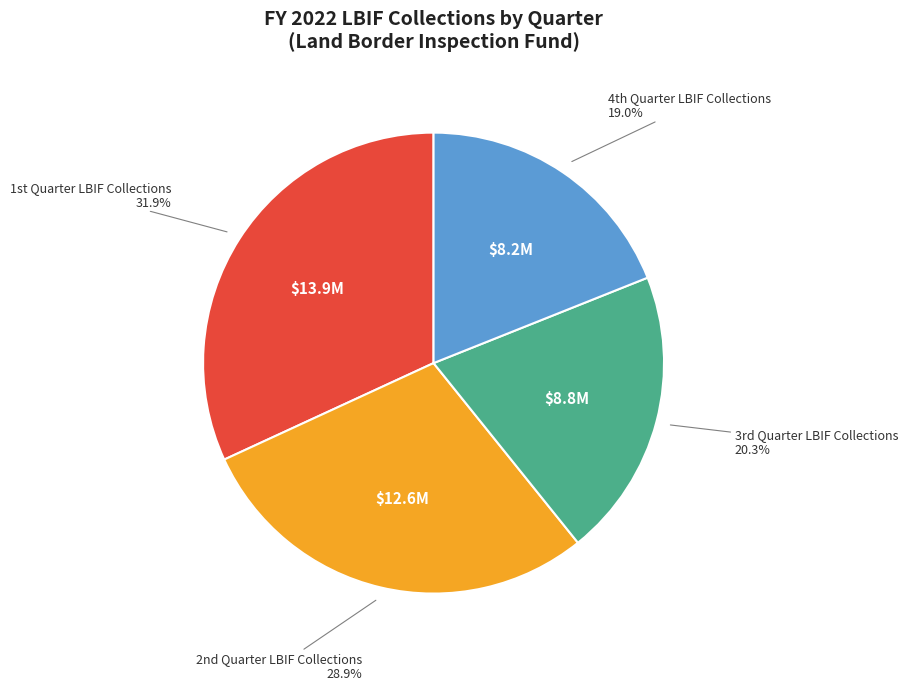

Is there a majority slice in this chart?

No